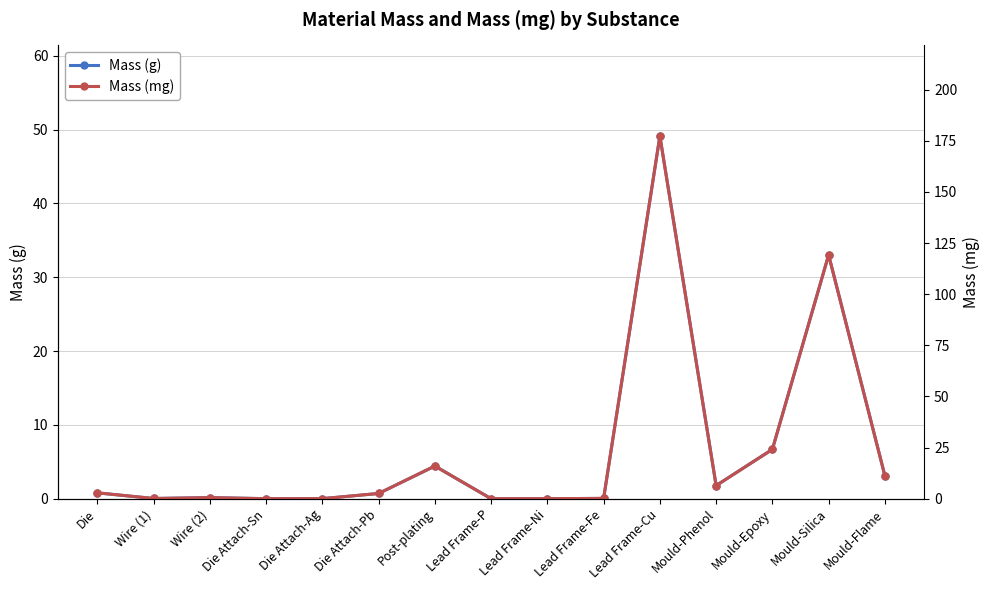

True or false: Mass (g) and Mass (mg) intersect in this chart.

False